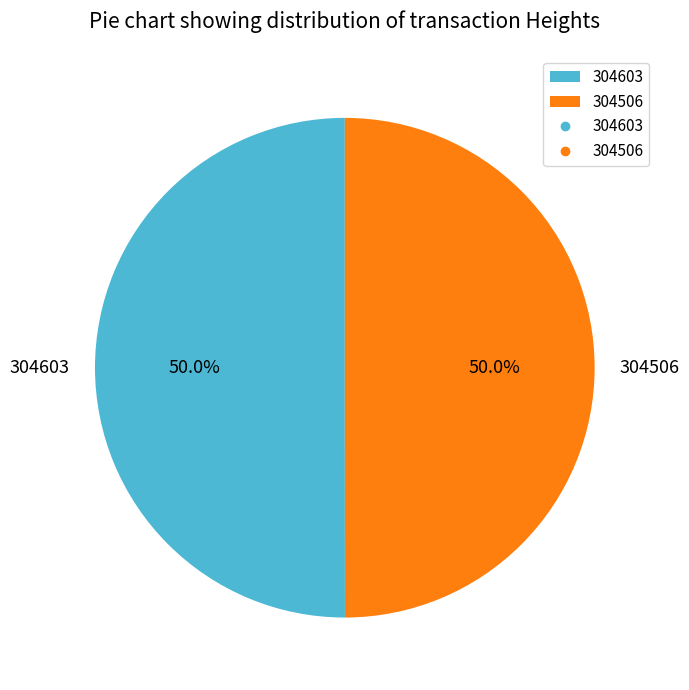

What percentage do 304506 and 304603 together represent?

100.0%